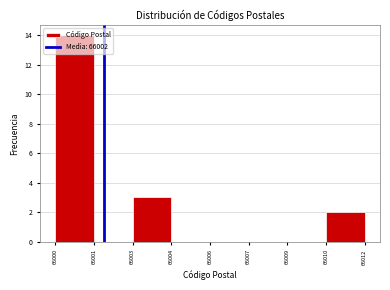

What is the sum of all values?

19